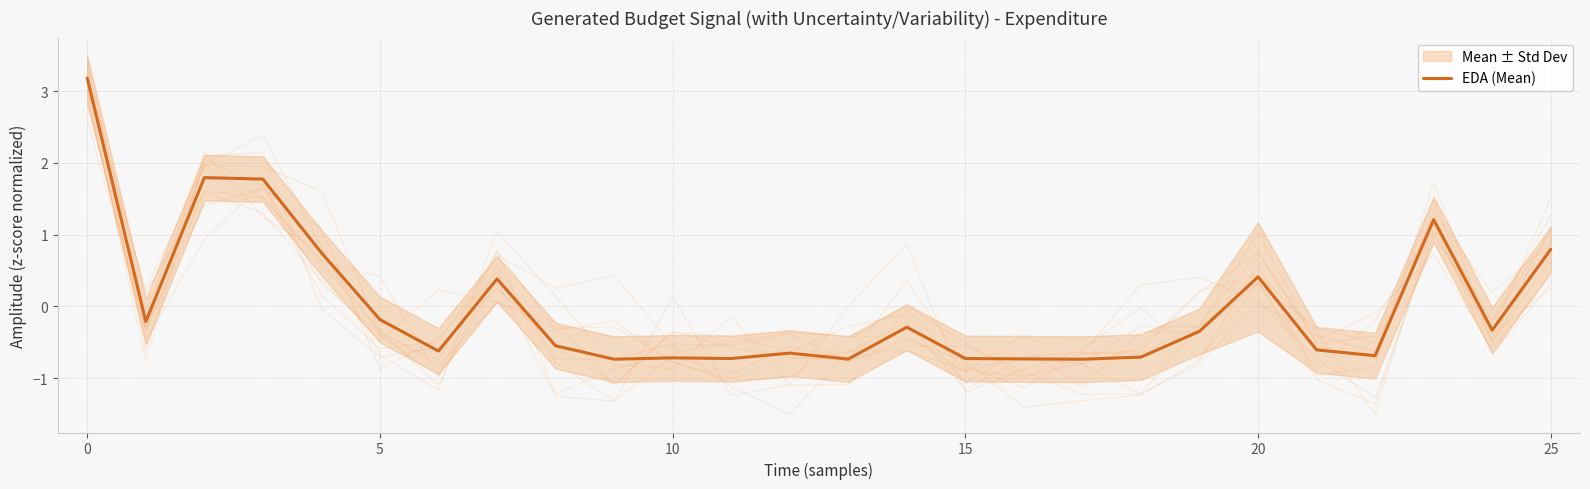

True or false: EDA (Mean) has a value of -0.2 at 5.

True